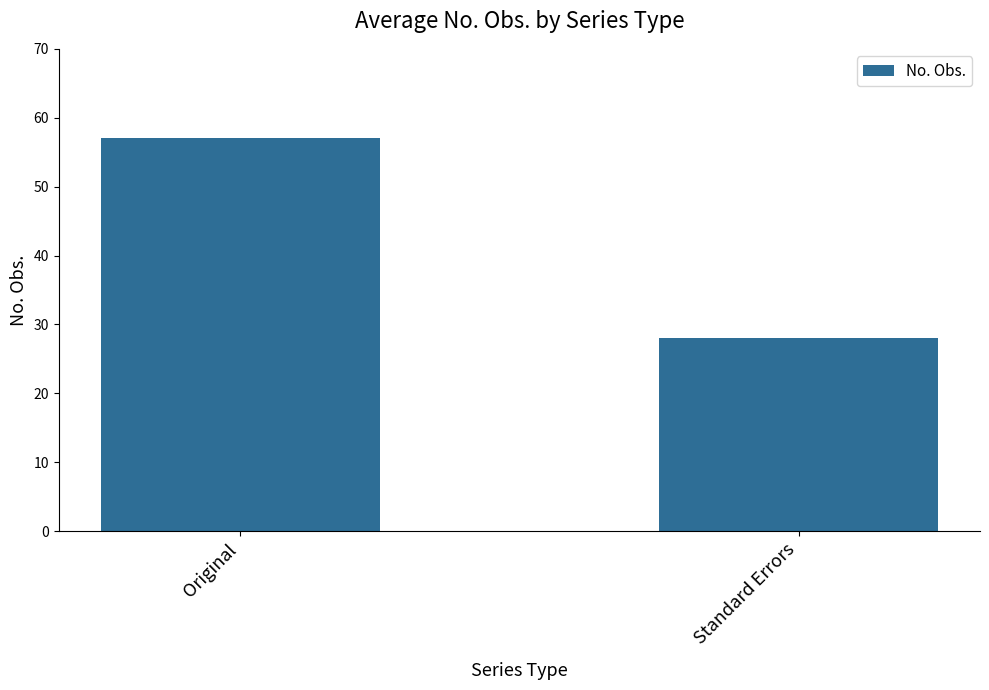

Reading left to right, what are all the values shown in this chart?

Original=57	Standard Errors=28